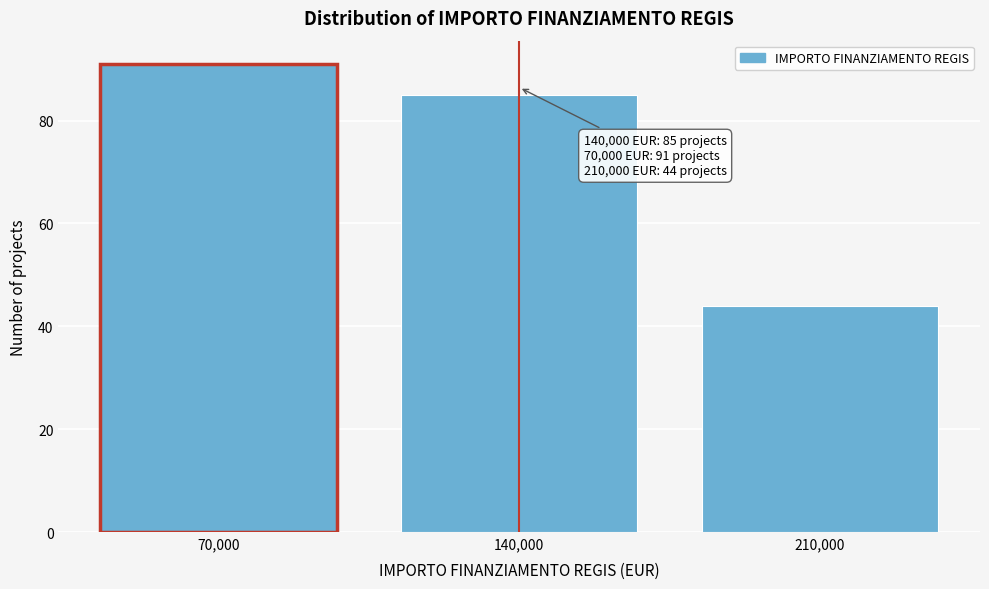

Reading left to right, list all the values displayed in this chart.

70,000=91	140,000=85	210,000=44